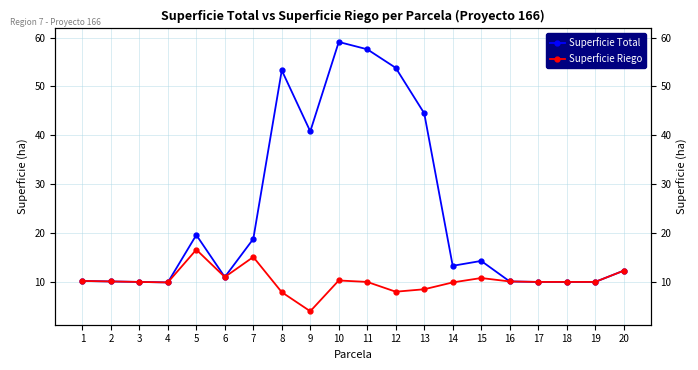

How many interior local valleys does the Superficie Total series have?

4